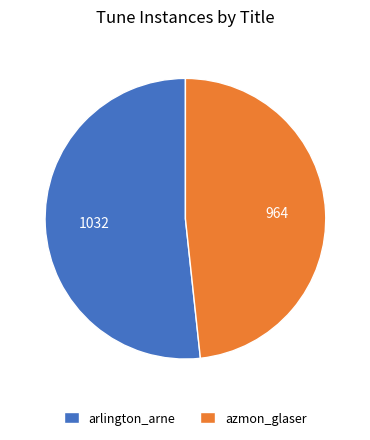

True or false: arlington_arne accounts for 57% of the total.

False